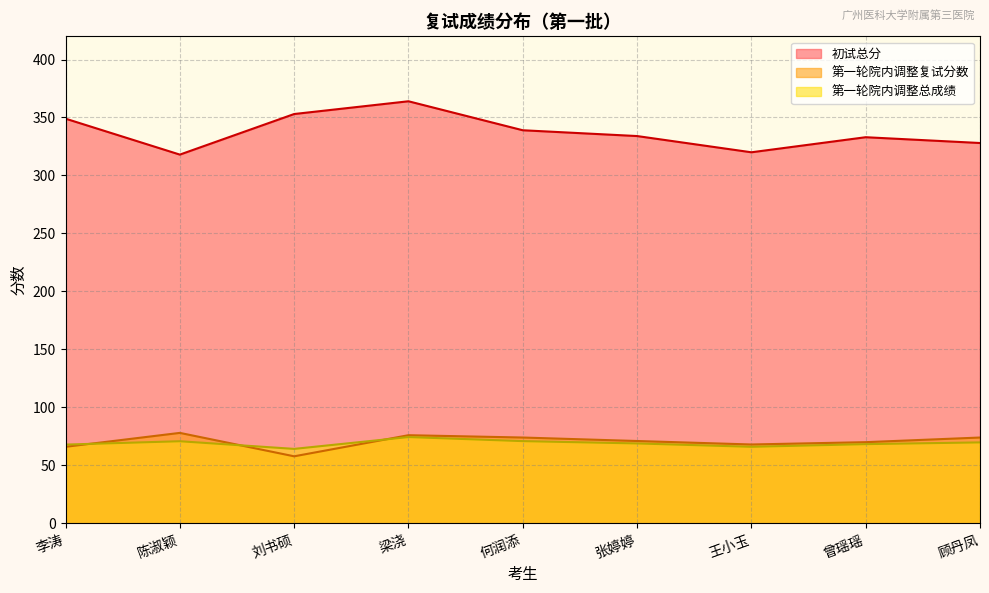

At which category is the sum across all series the highest?

梁浇